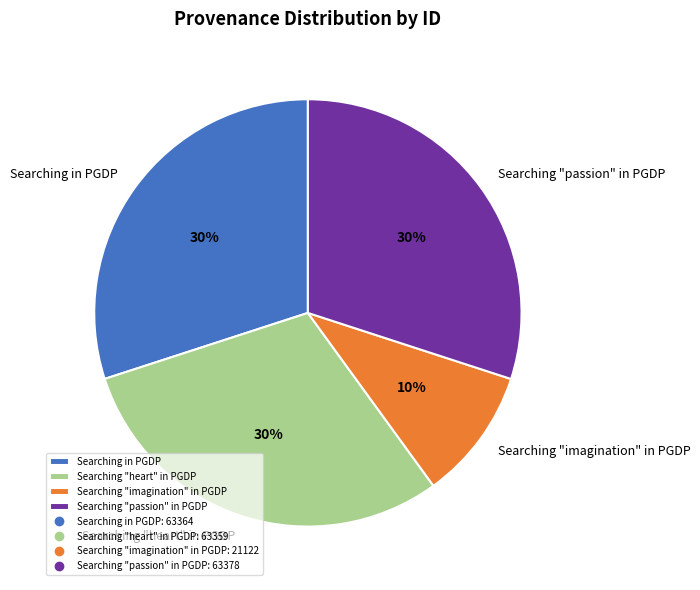

Which slice is the smallest?

Searching "imagination" in PGDP